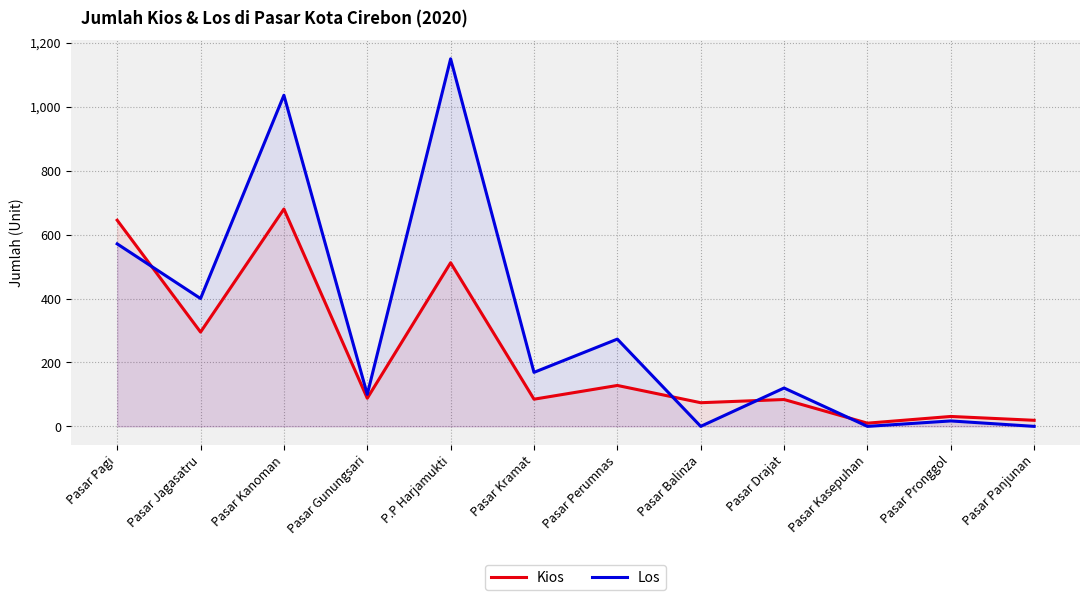

List the series in order of their peak value, lowest first.

Kios, Los